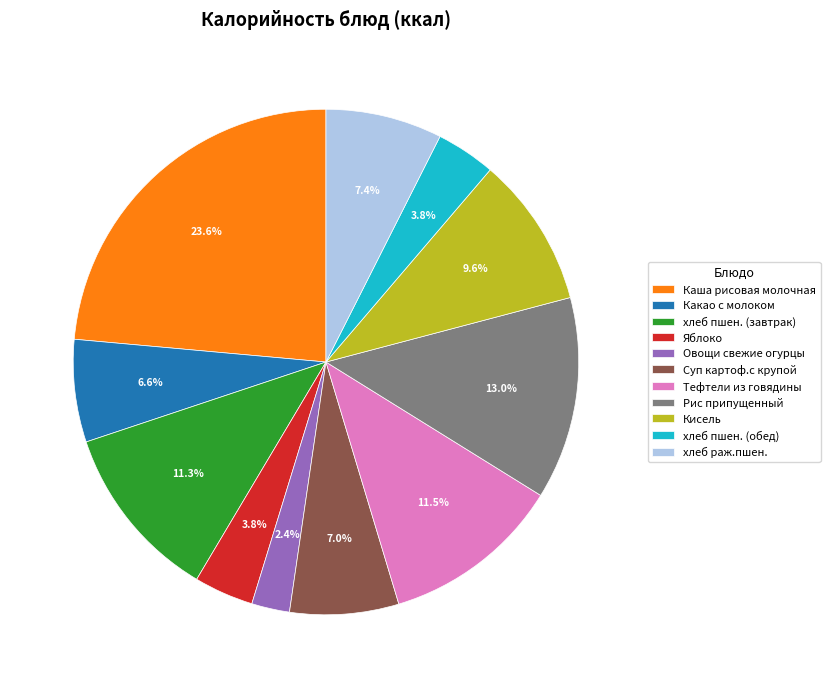

Is there any slice that represents more than half of the pie?

No